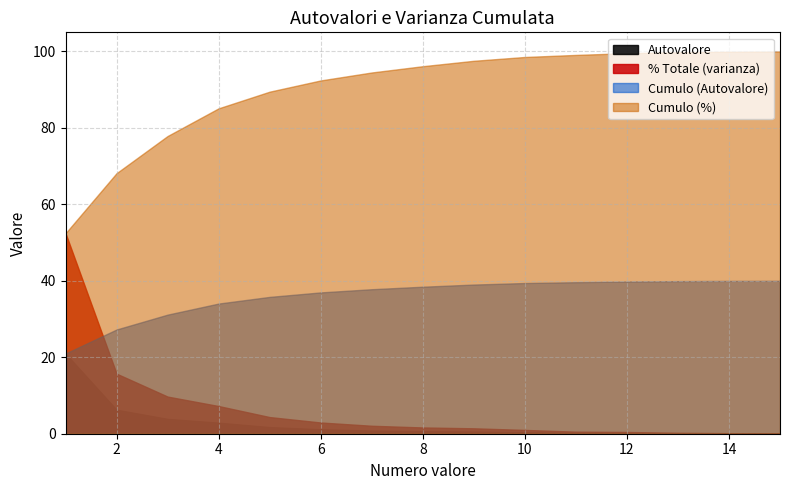

What is the total value across all series at 6?

133.5